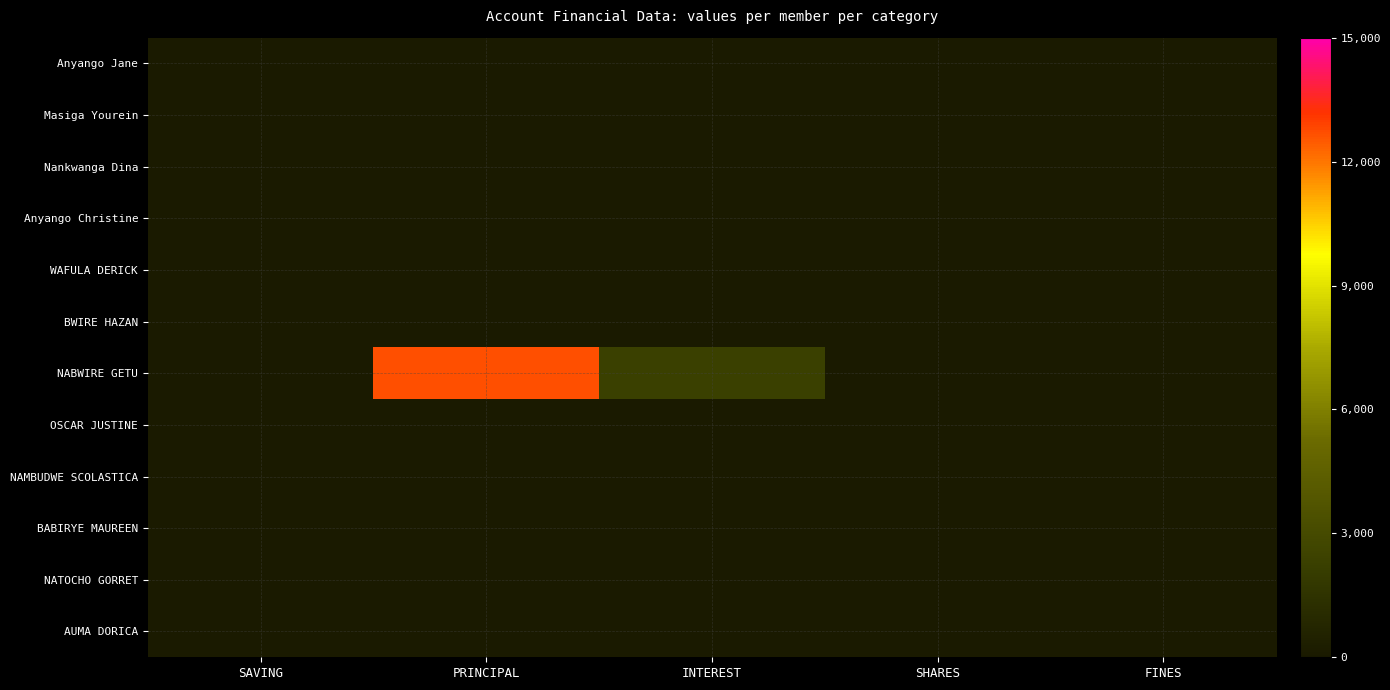

How many data points does each series have?

5